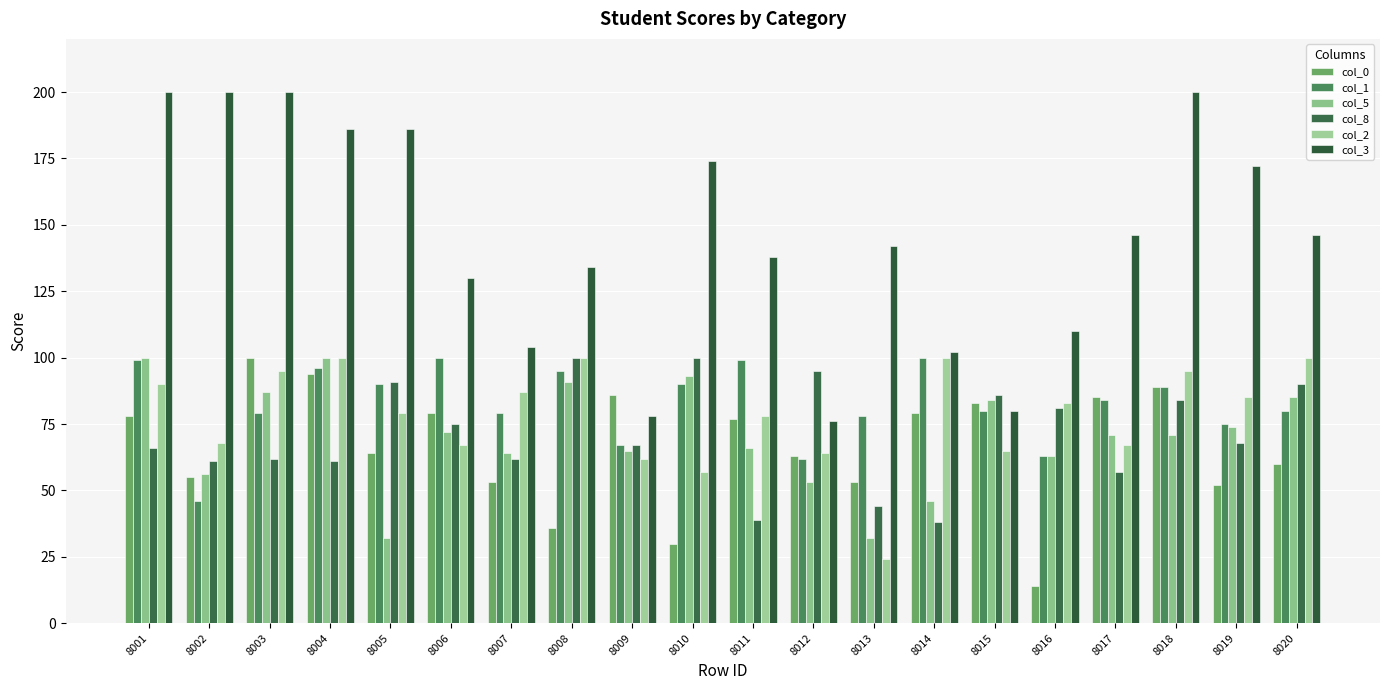

Does the chart contain stacked bars?

No